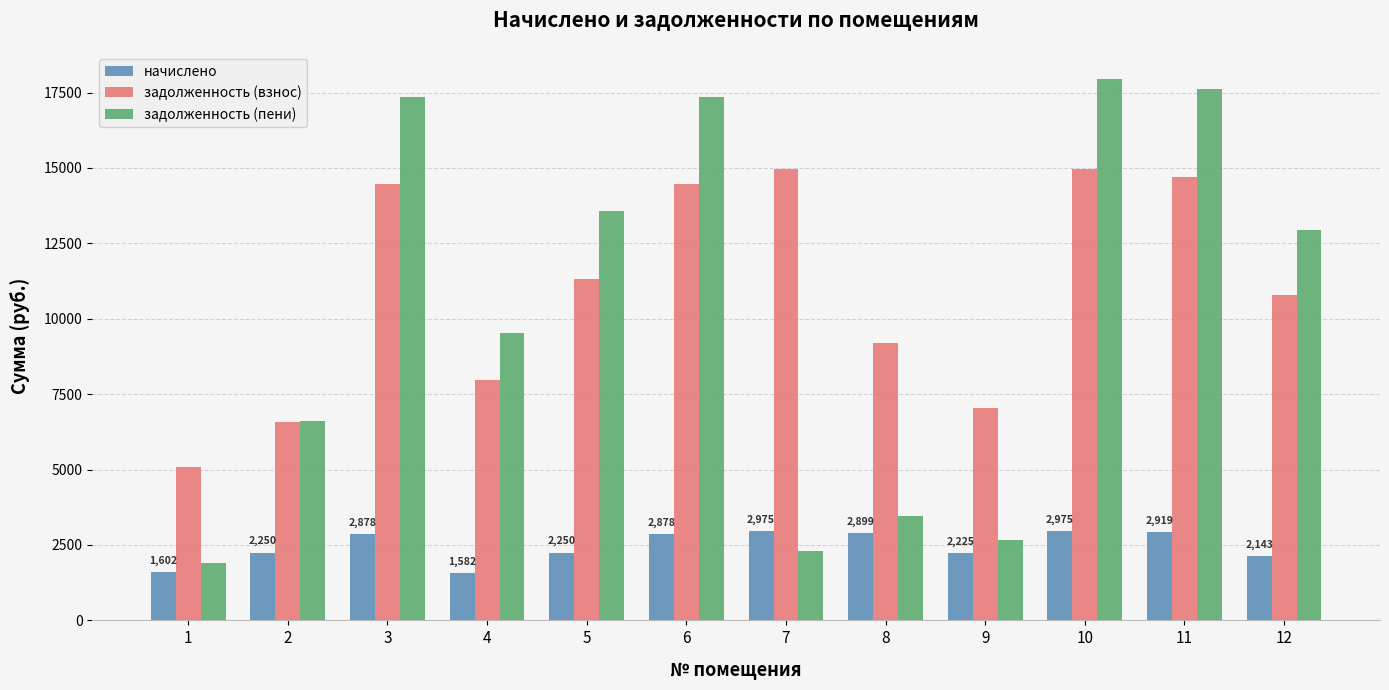

What are all the series names shown in the legend?

начислено, задолженность (взнос), задолженность (пени)